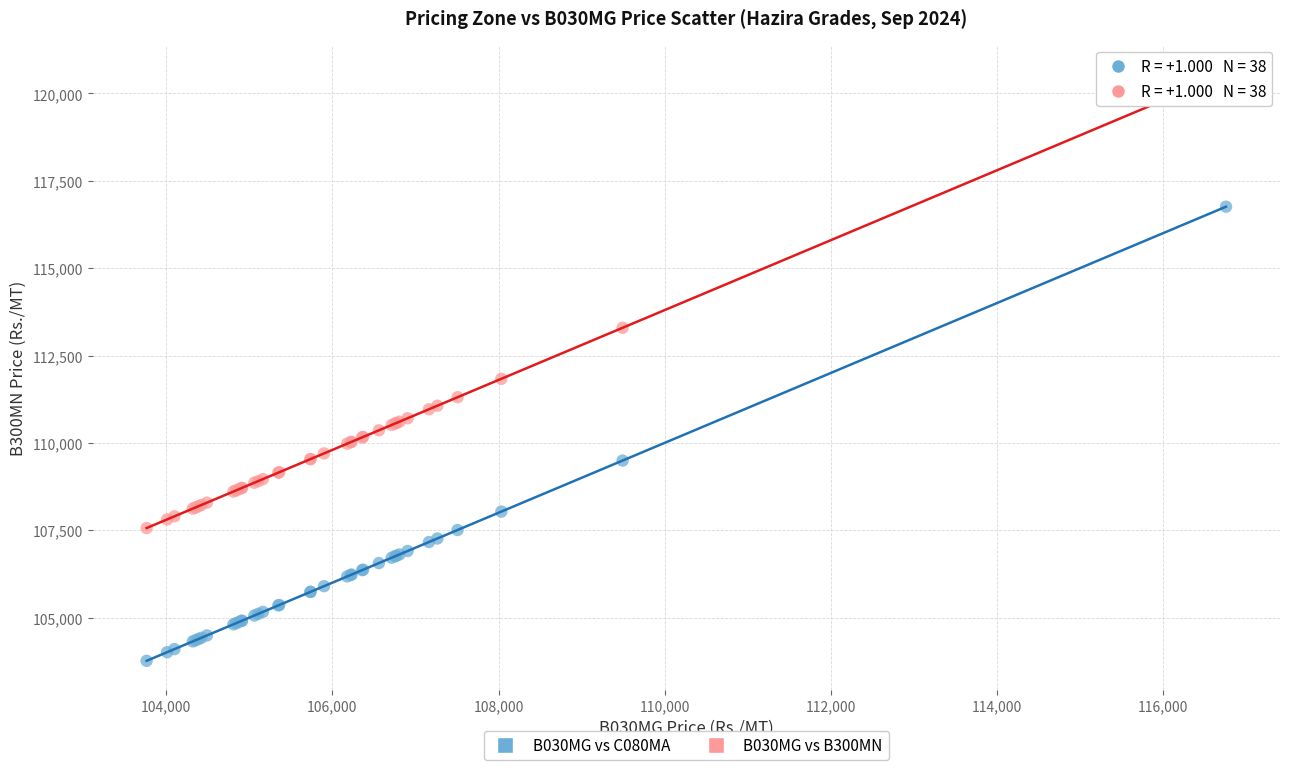

Which series reaches the minimum Y coordinate?

B030MG vs C080MA